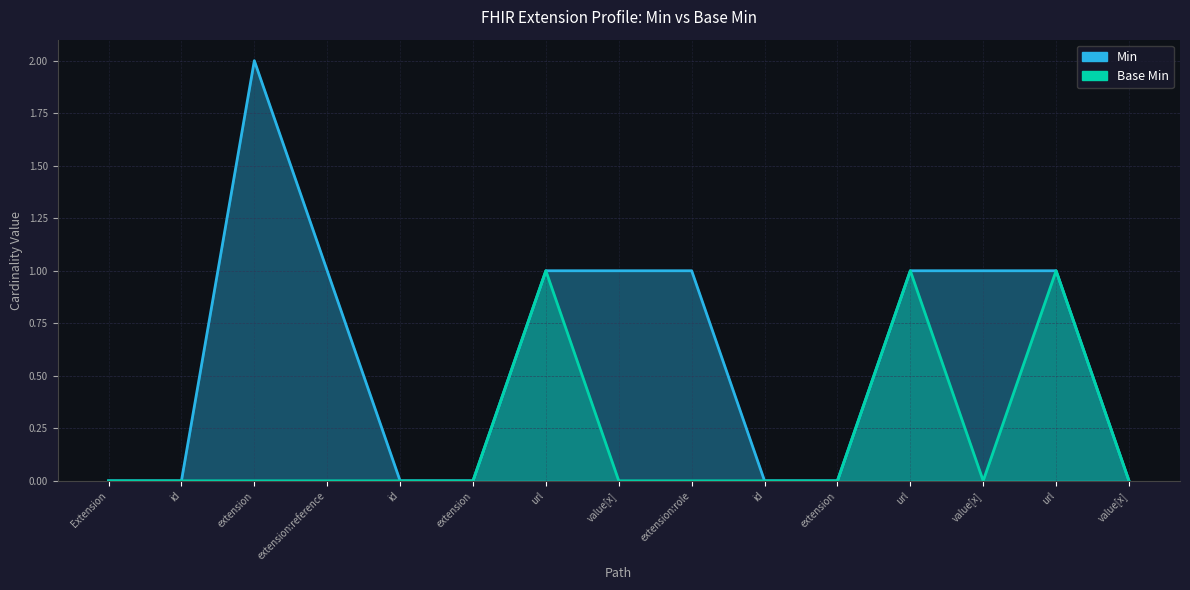

True or false: Base Min and Min cross at least once.

False